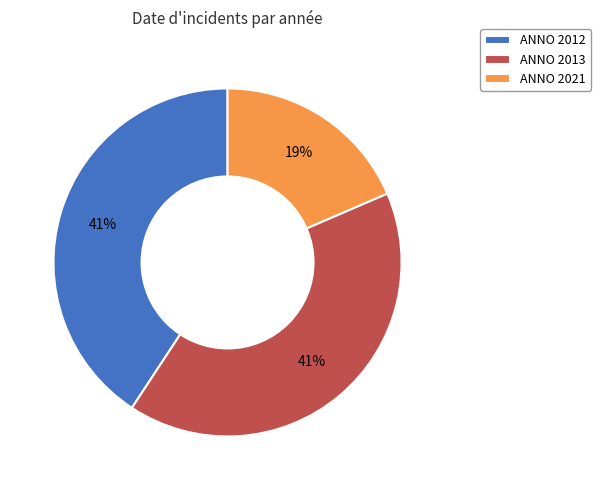

How many segments does this pie chart have?

3